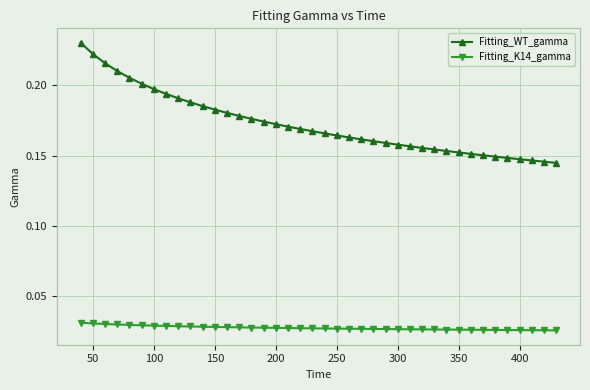

Count the Fitting_K14_gamma values in the range 0 to 1.

40